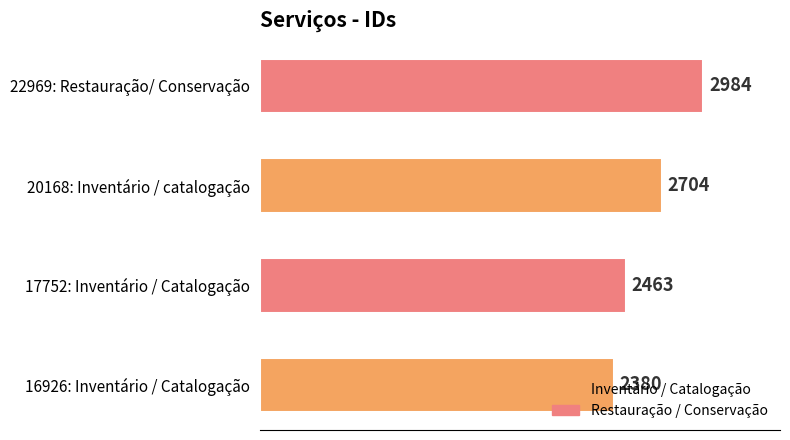

What is the minimum value shown in the chart?

2380